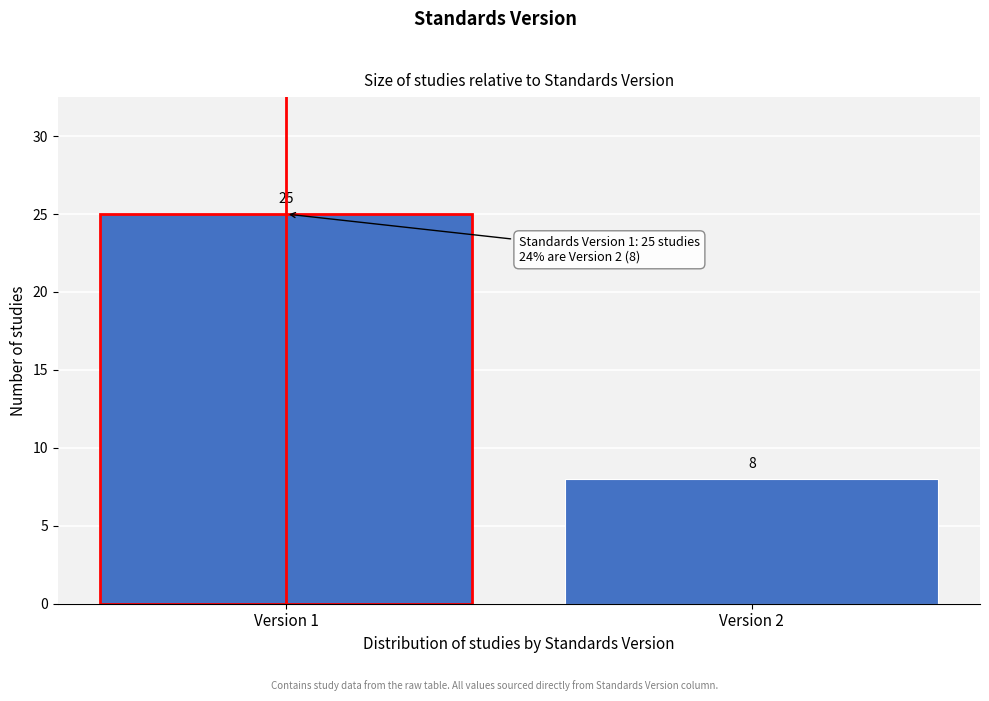

Reading right to left, extract all data points from this chart.

Version 2=8	Version 1=25